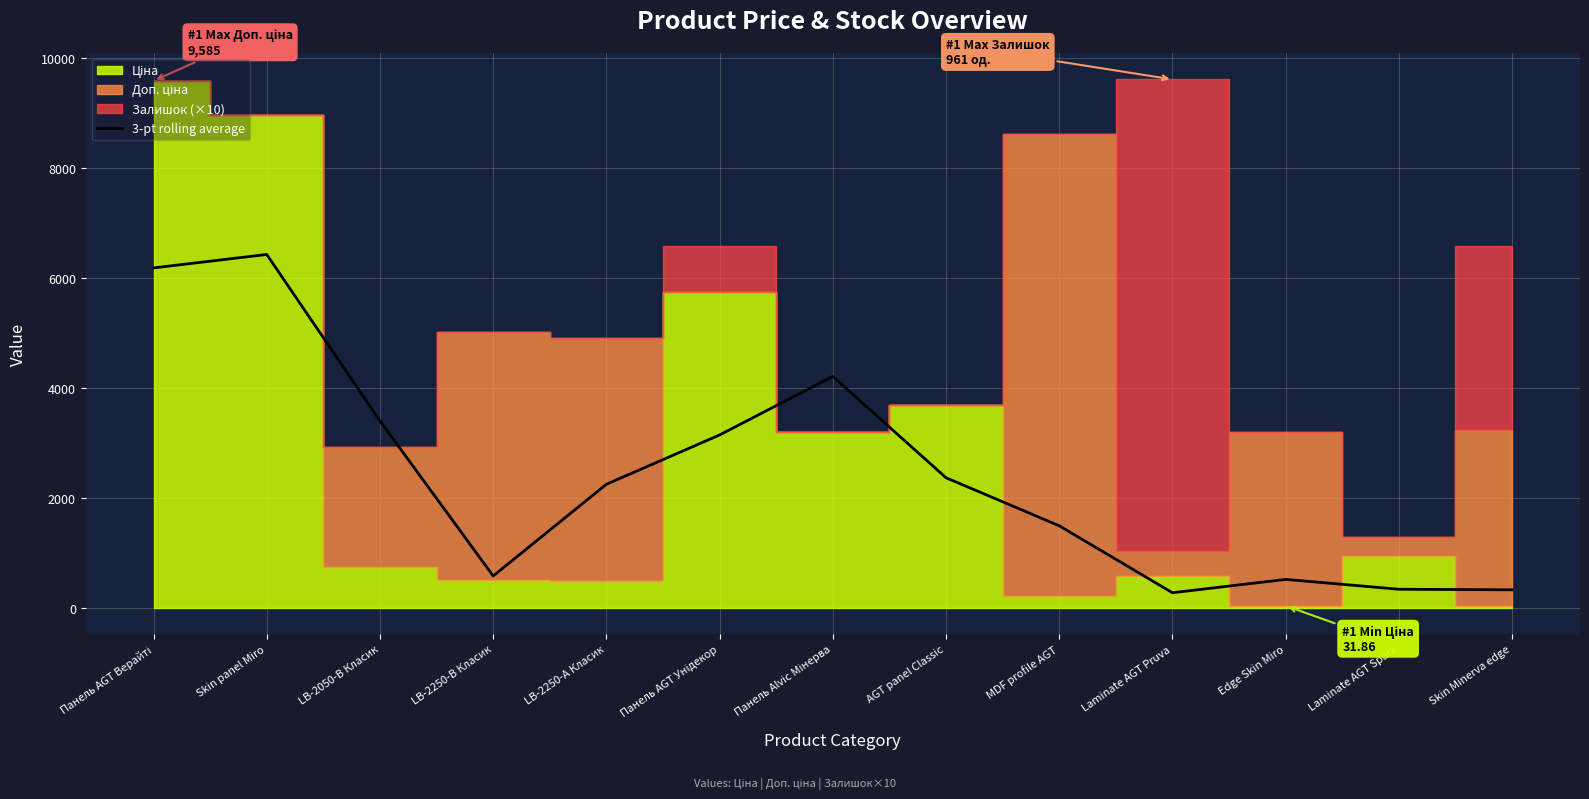

At which category does the data reach its first local valley?

LB-2250-В Класик